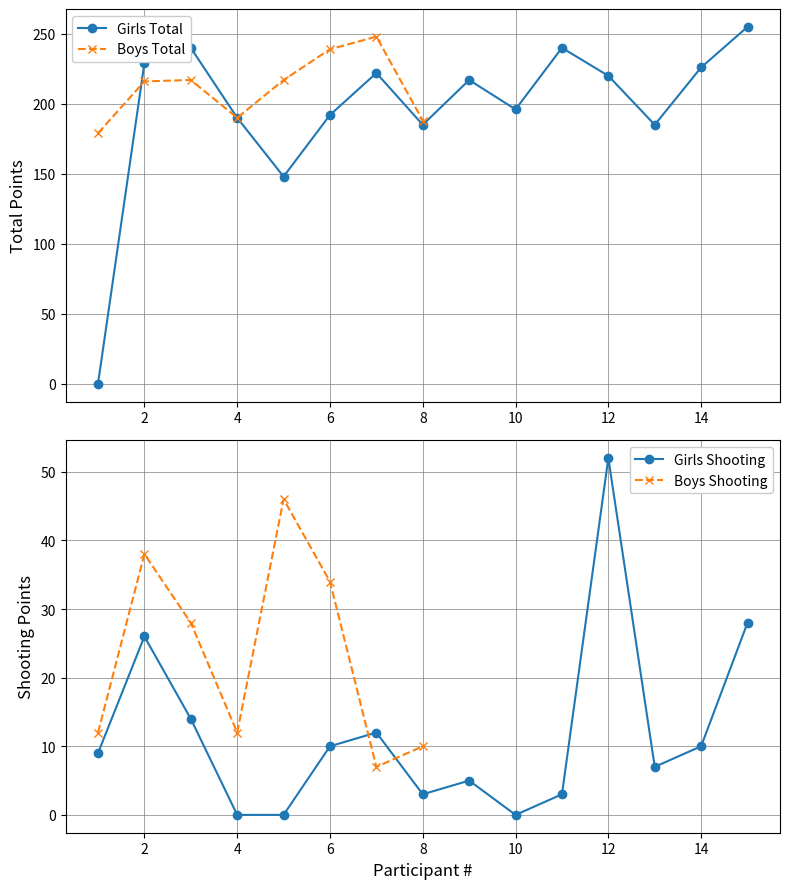

What is the maximum value for Girls Total?

255